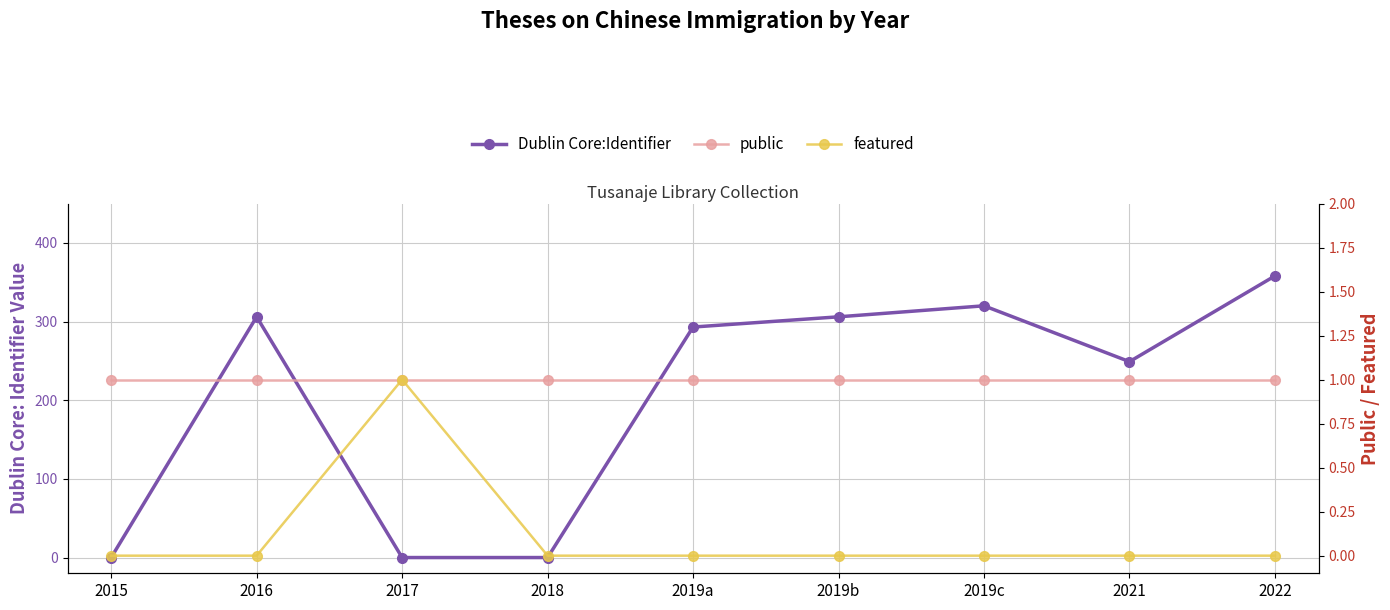

At how many categories does at least one series exceed 240?

6